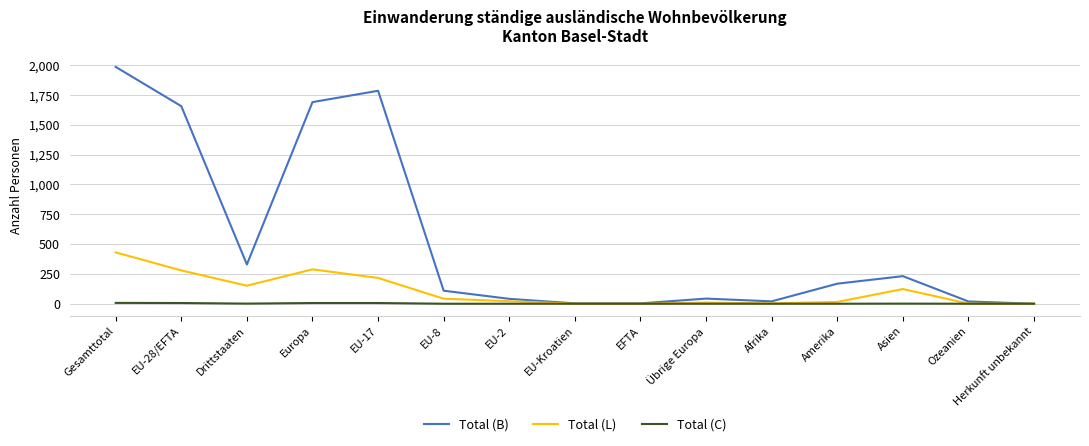

What is the greatest value displayed?

1984